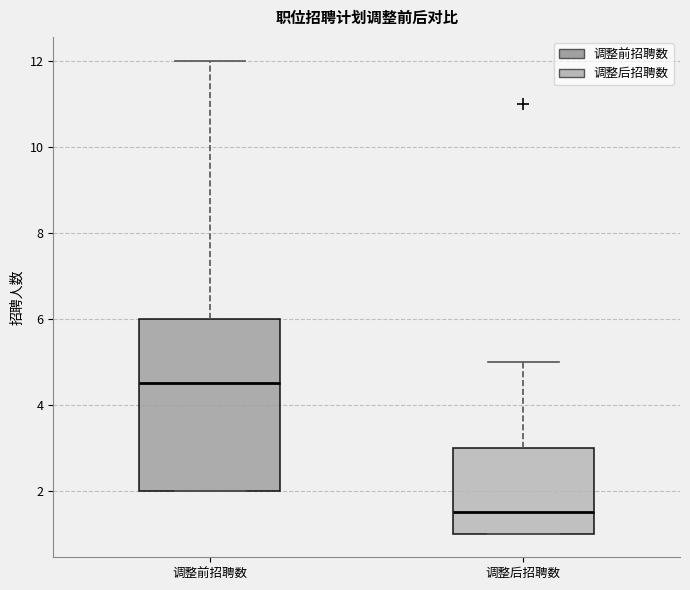

Where is the lower edge of the box for 调整前招聘数 on the y-axis? The values are not printed on the chart, so give them approximately, as read against the axis.

2.0